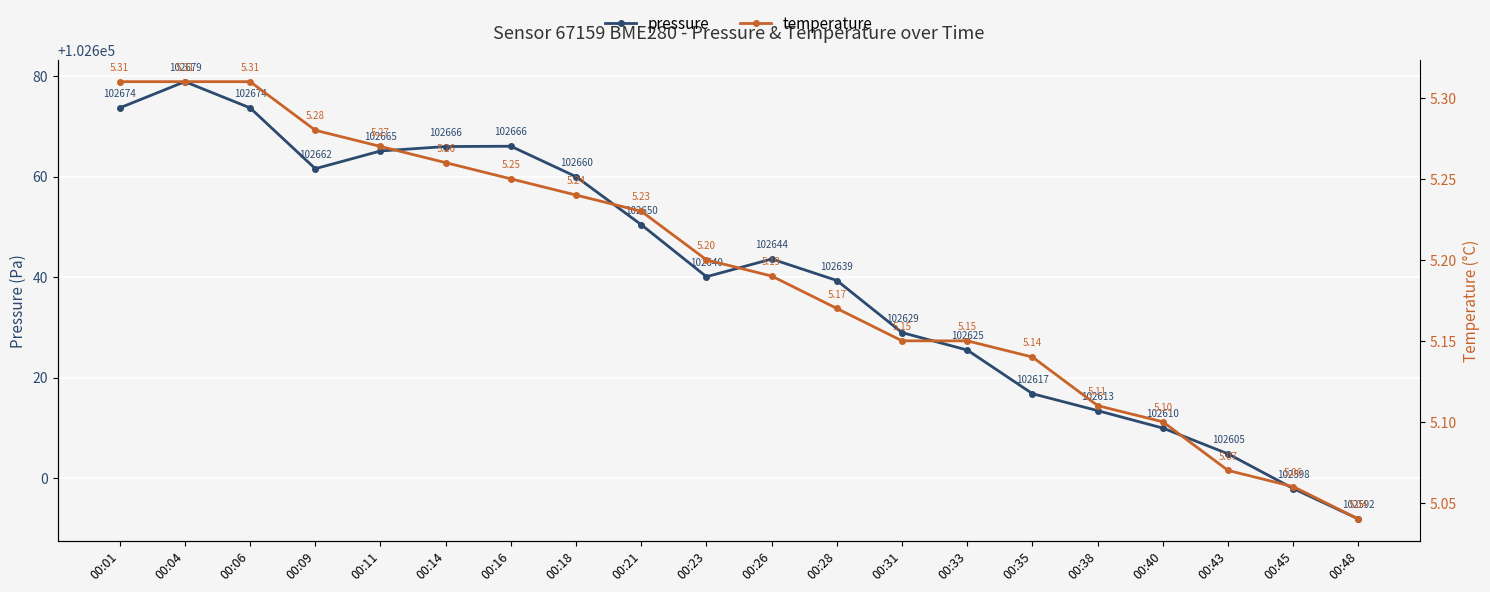

Where is the first local maximum for pressure?

00:04